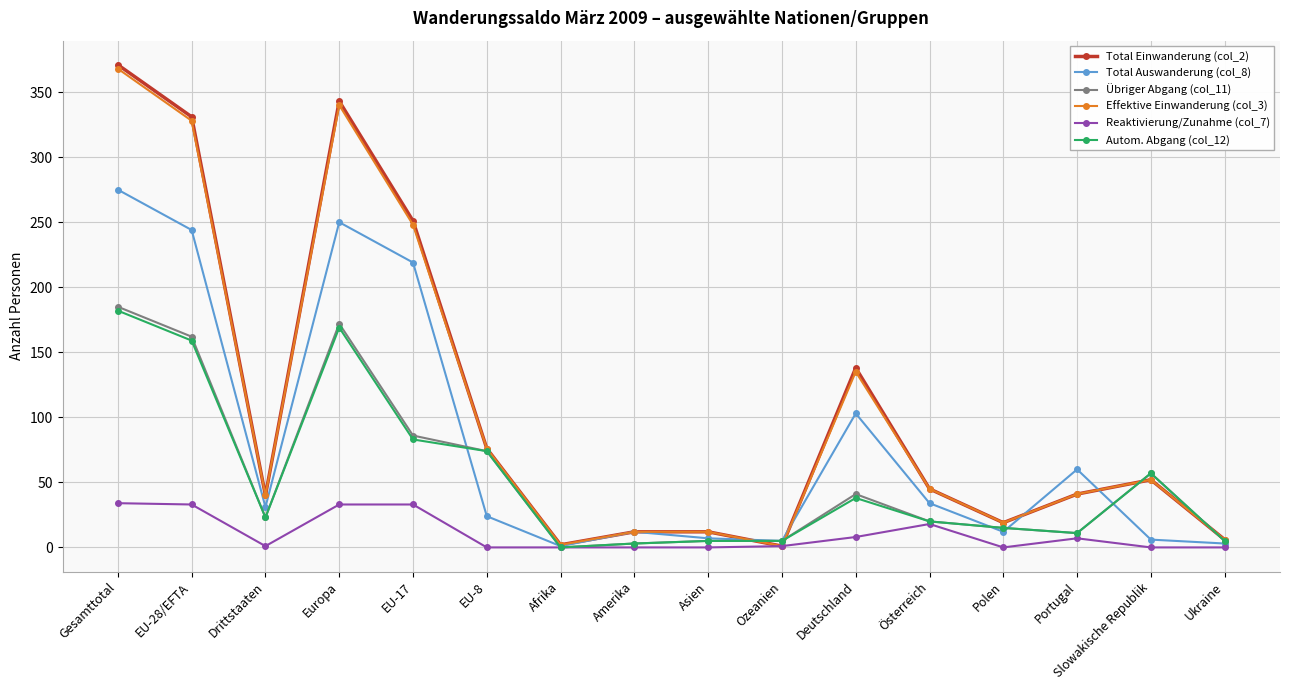

At which label is Reaktivierung/Zunahme (col_7) closest to 17?

Österreich